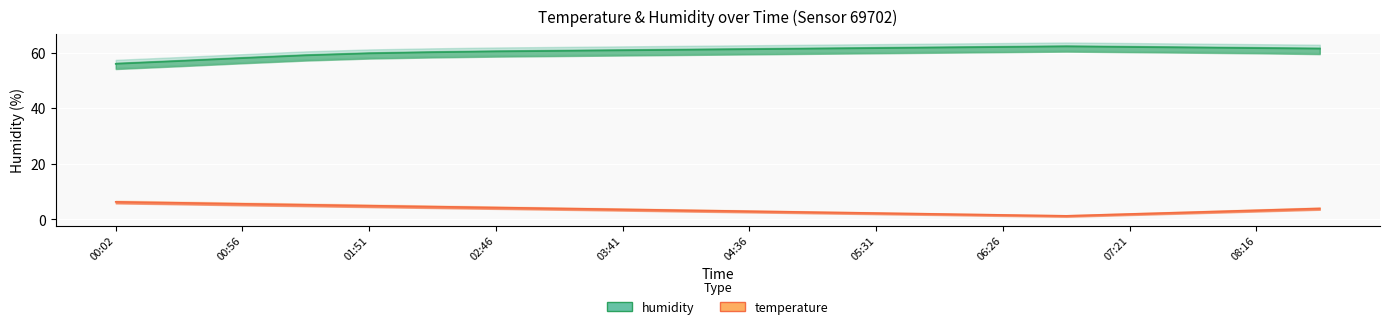

At which category does temperature reach its first local valley?

06:53